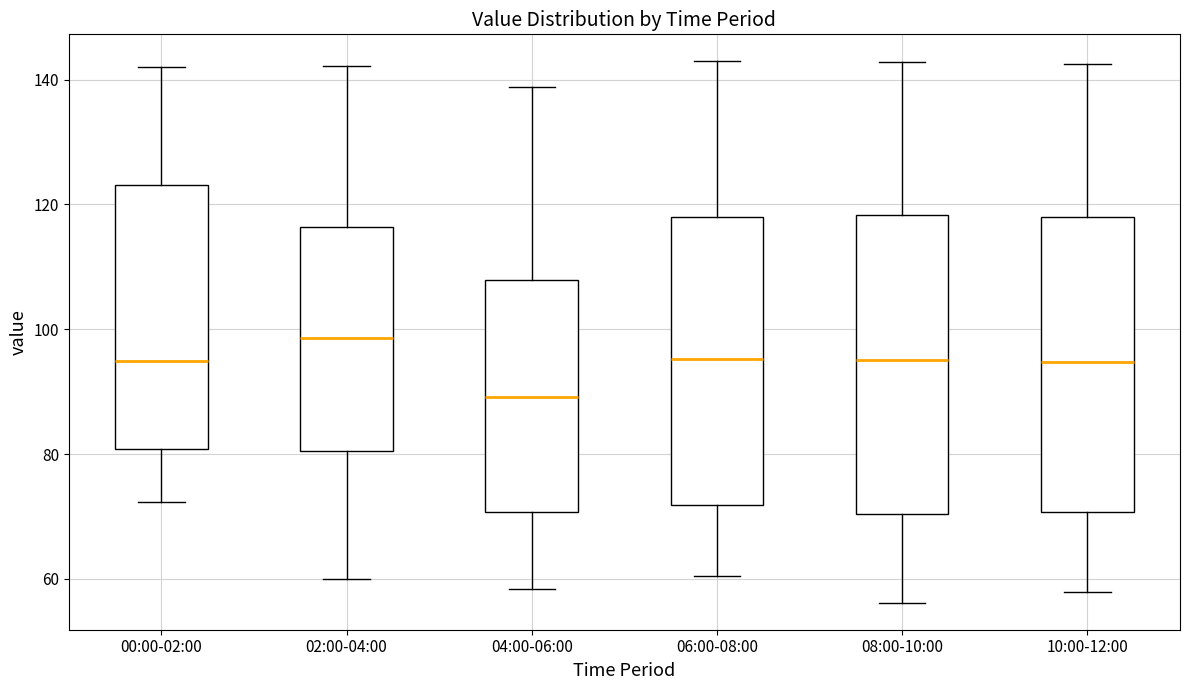

Which box has the highest median line?

02:00-04:00